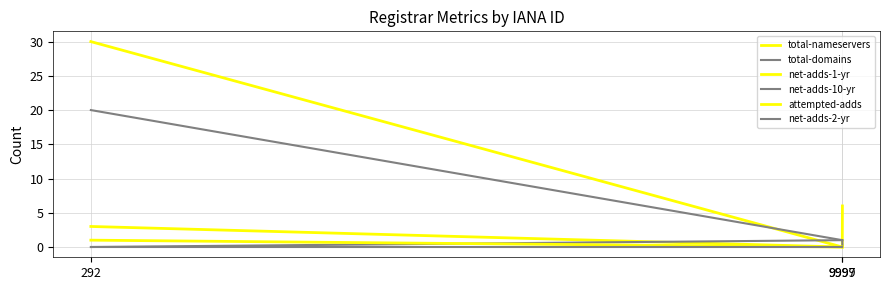

What is the total value across all series at 292?

54